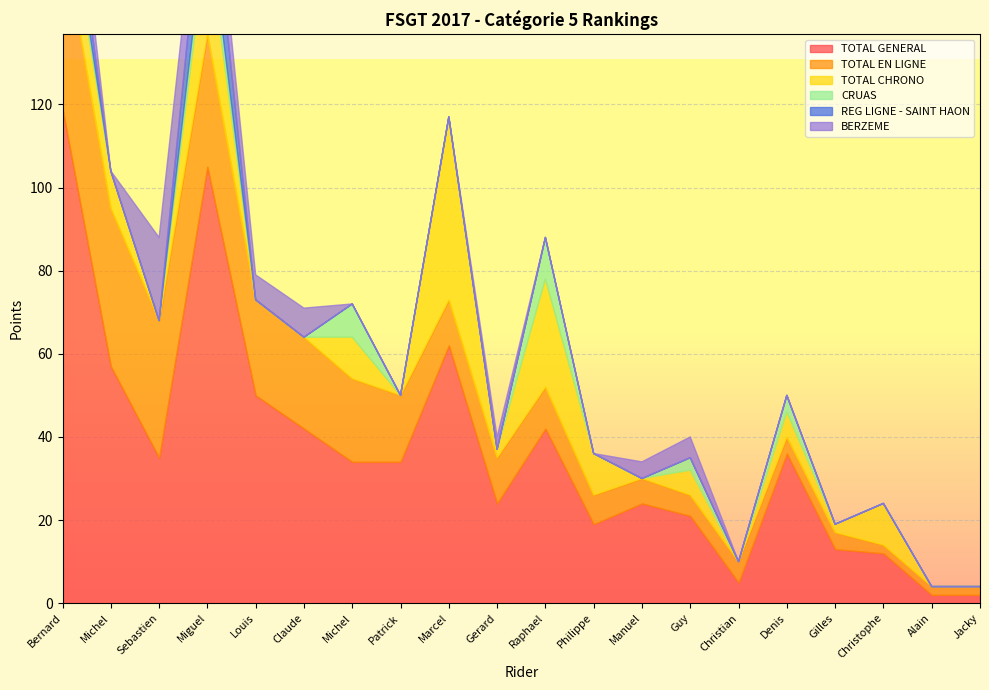

At which label is TOTAL CHRONO closest to 22?

GONZALES Miguel